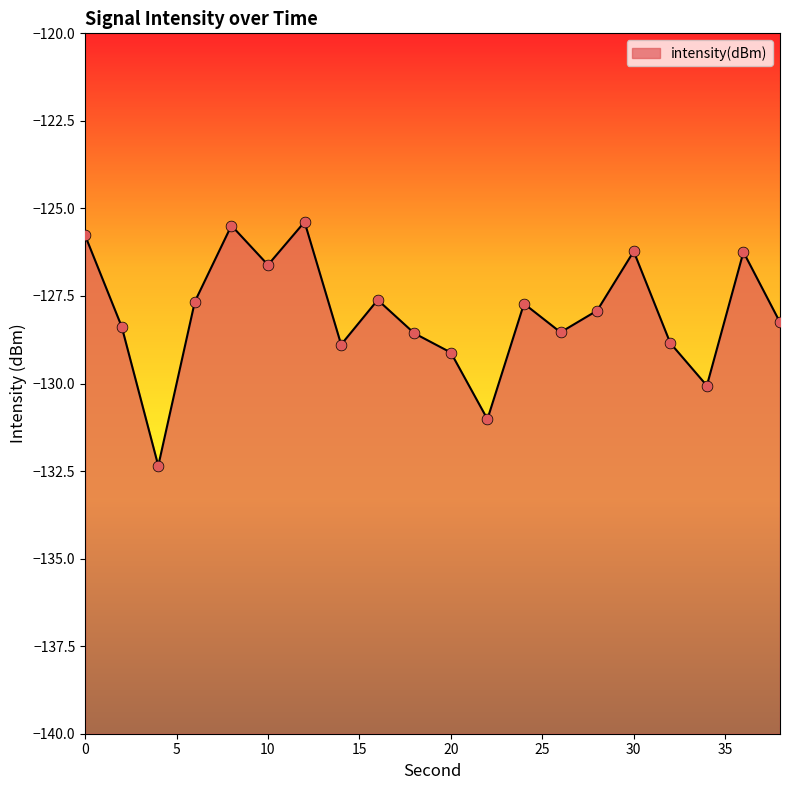

Between 10 and 18, which is larger?

10